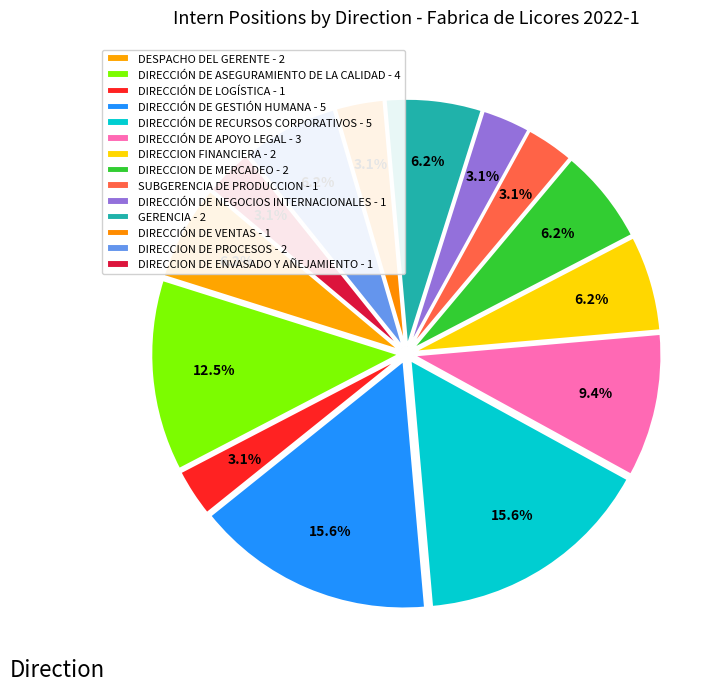

To the nearest percent, what portion does GERENCIA represent?

6%